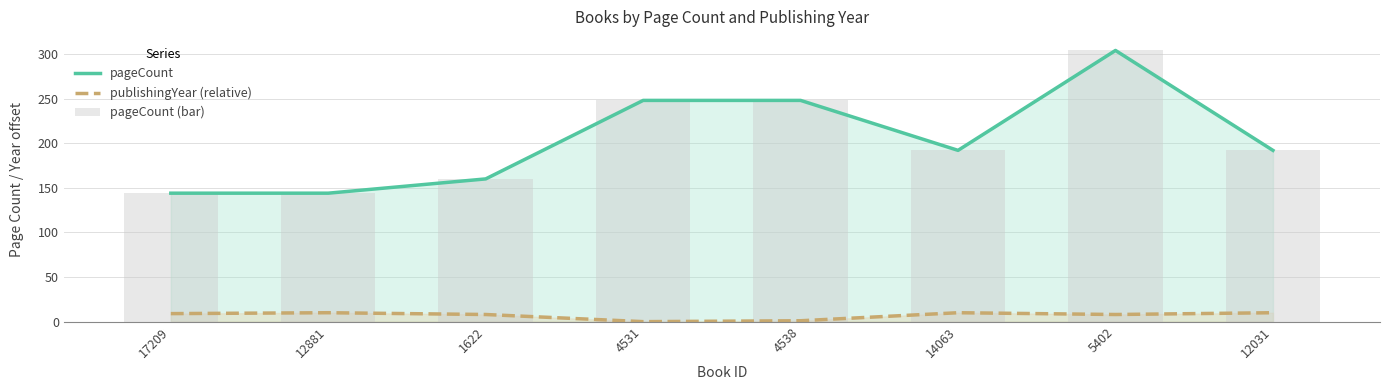

Reading right to left, extract all data points from this chart.

pageCount: 192	304	192	248	248	160	144	144
publishingYear (relative): 10	8	10	1	0	8	10	9
pageCount (bar): 192	304	192	248	248	160	144	144